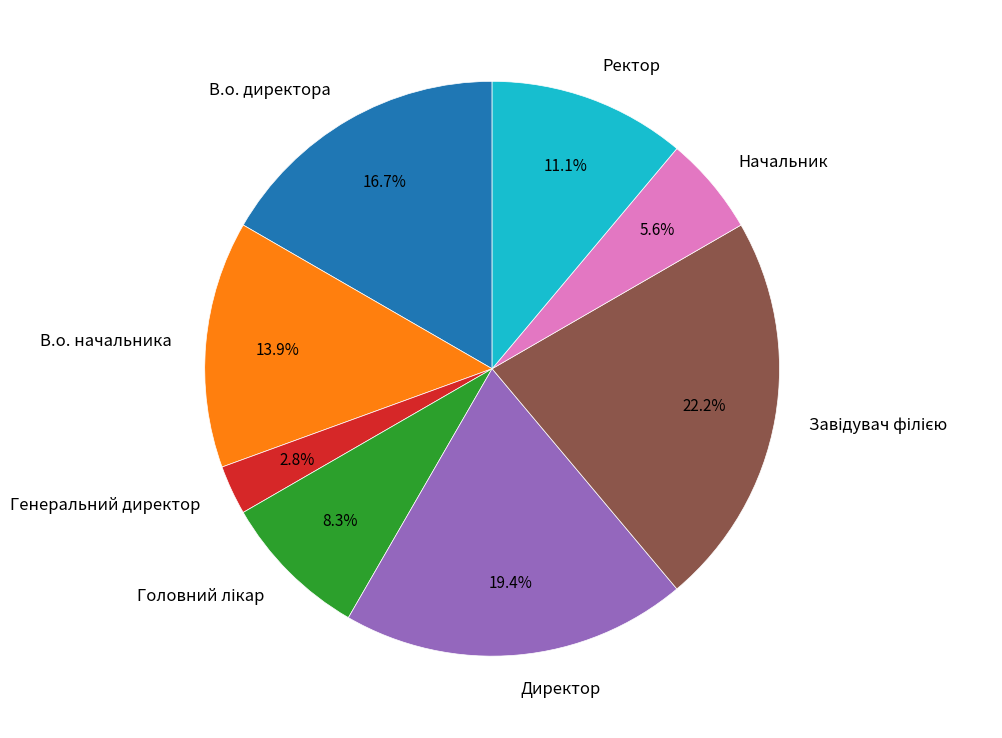

Is it true that Начальник is 6% of the pie?

True